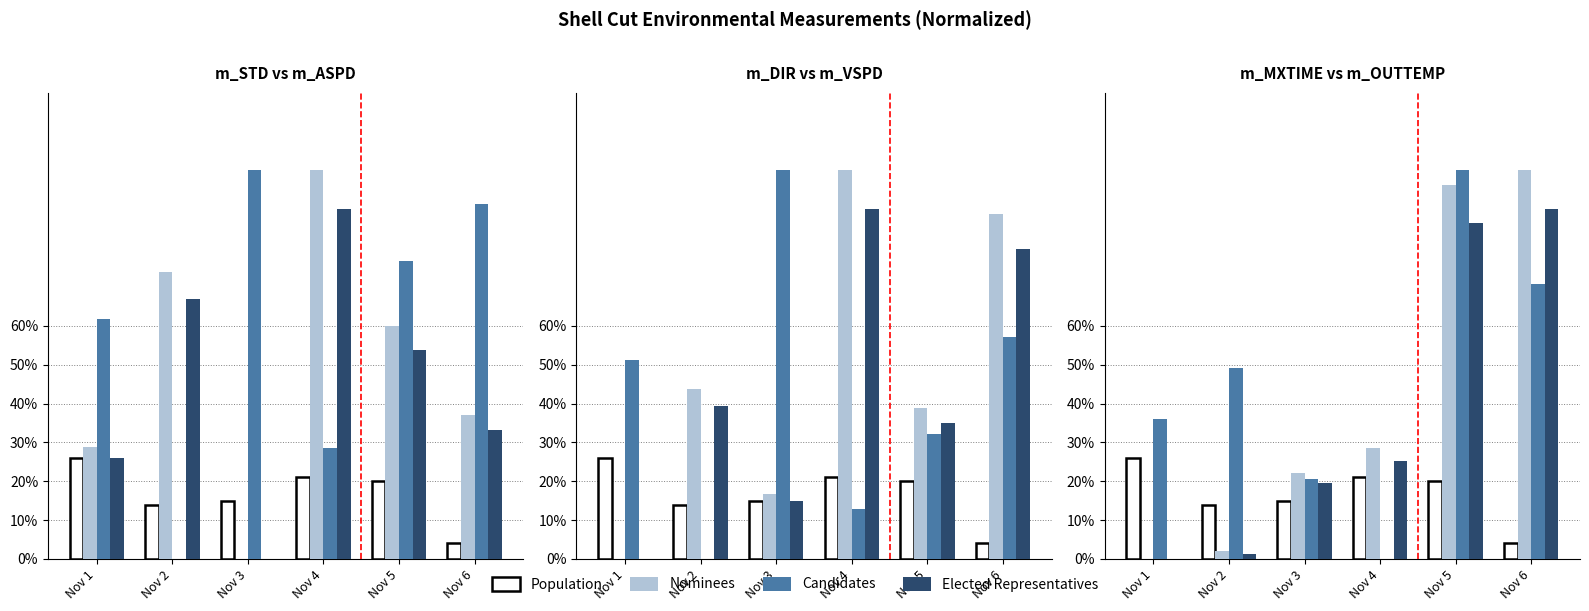

List the series in order of their peak value, highest first.

Nominees, Candidates, Elected Representatives, Population